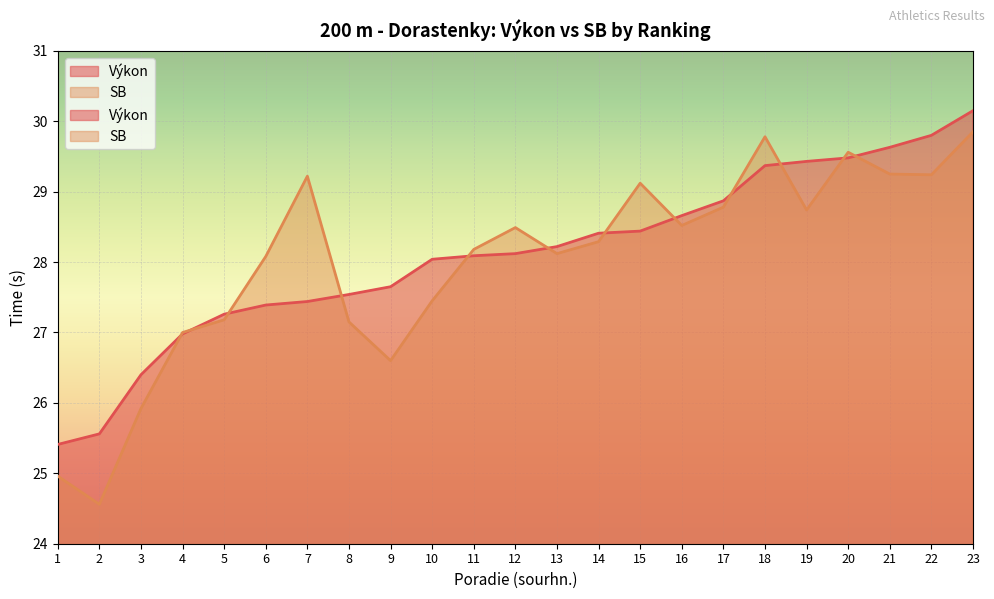

True or false: Výkon has more than 2 interior local peaks.

False